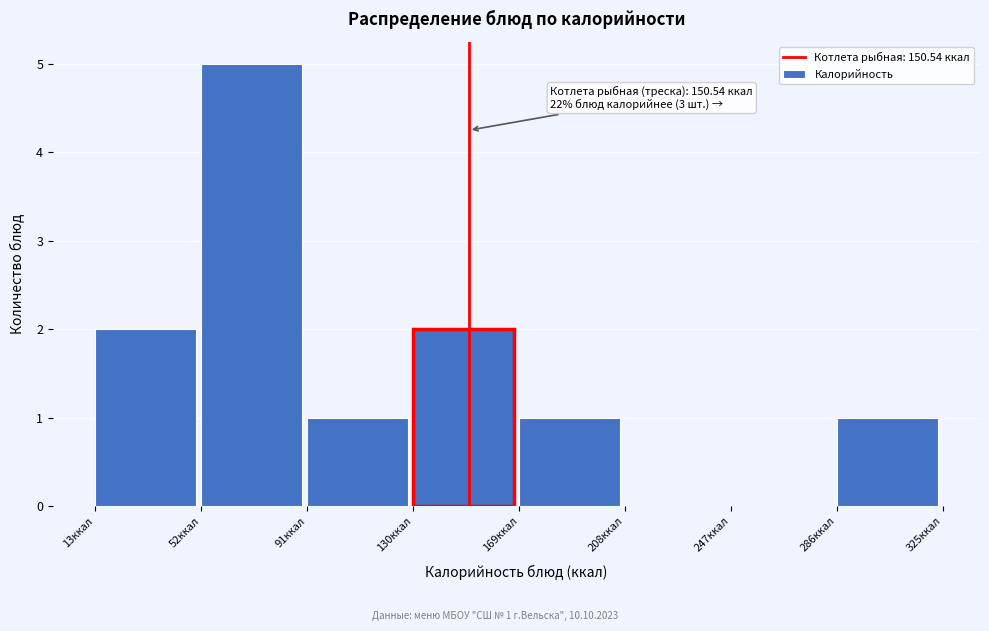

Over which range of the x-axis is the bar tallest?

52 to 91